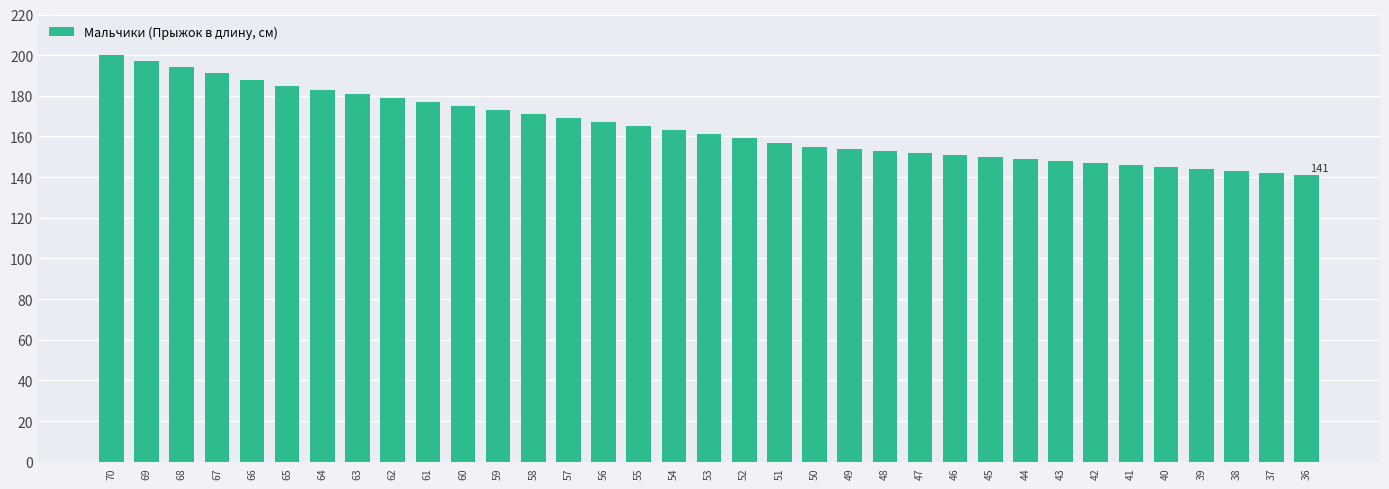

Reading left to right, extract all data points from this chart.

200	197	194	191	188	185	183	181	179	177	175	173	171	169	167	165	163	161	159	157	155	154	153	152	151	150	149	148	147	146	145	144	143	142	141